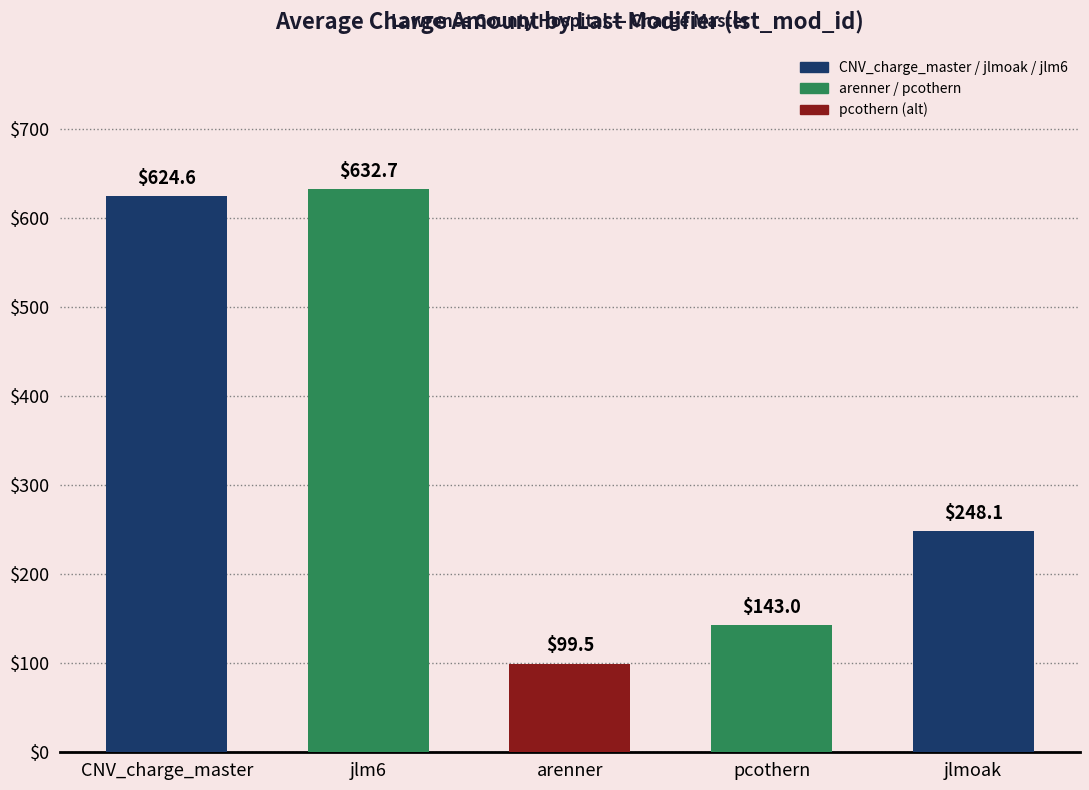

Reading right to left, transcribe all the data shown in this chart.

jlmoak=248.1	pcothern=143.0	arenner=99.5	jlm6=632.7	CNV_charge_master=624.6